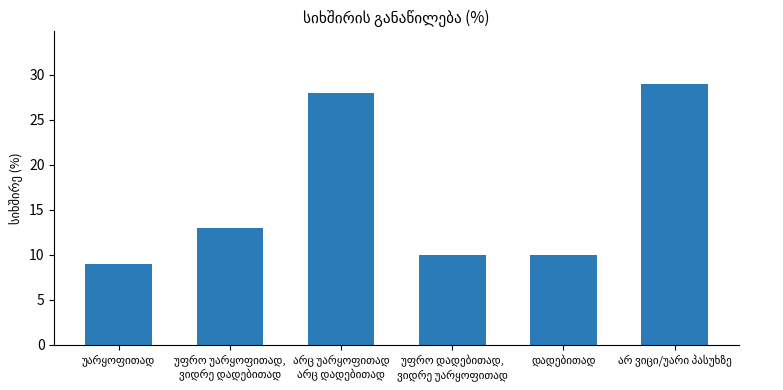

Reading right to left, transcribe all the data shown in this chart.

29	10	10	28	13	9